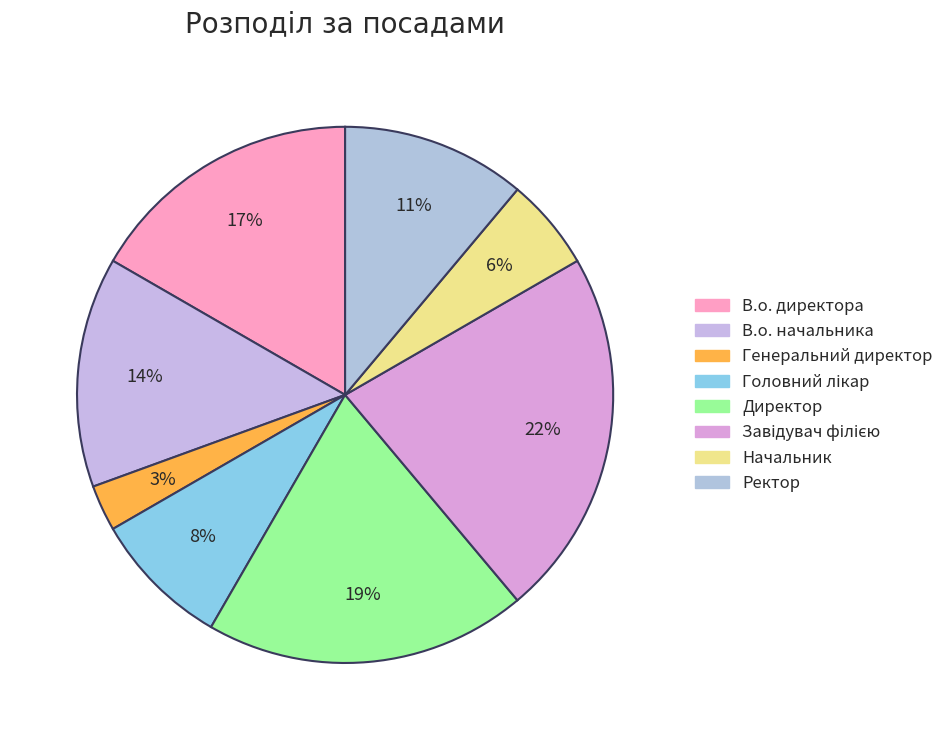

What percentage is NOT represented by В.о. начальника?

86.1%